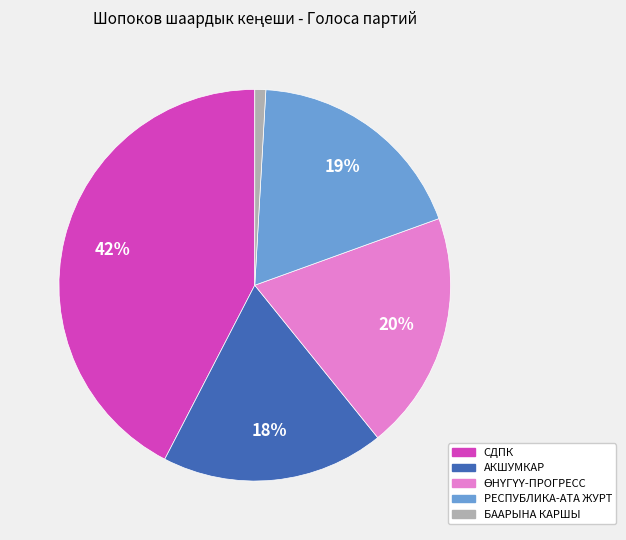

True or false: РЕСПУБЛИКА-АТА ЖУРТ accounts for 25% of the total.

False